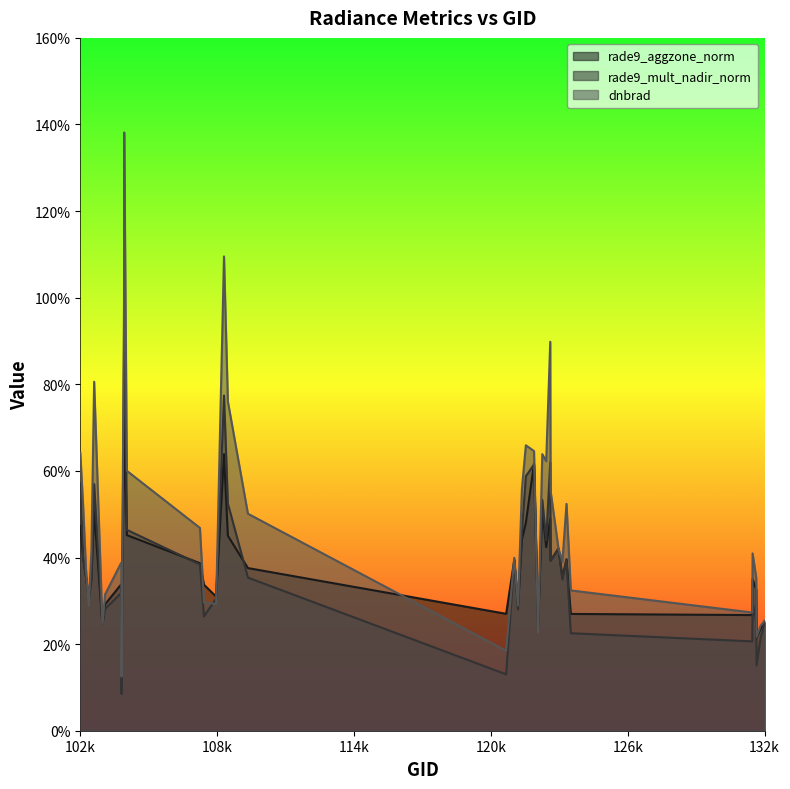

Between 102482 and 108802, which series saw the biggest shift?

dnbrad